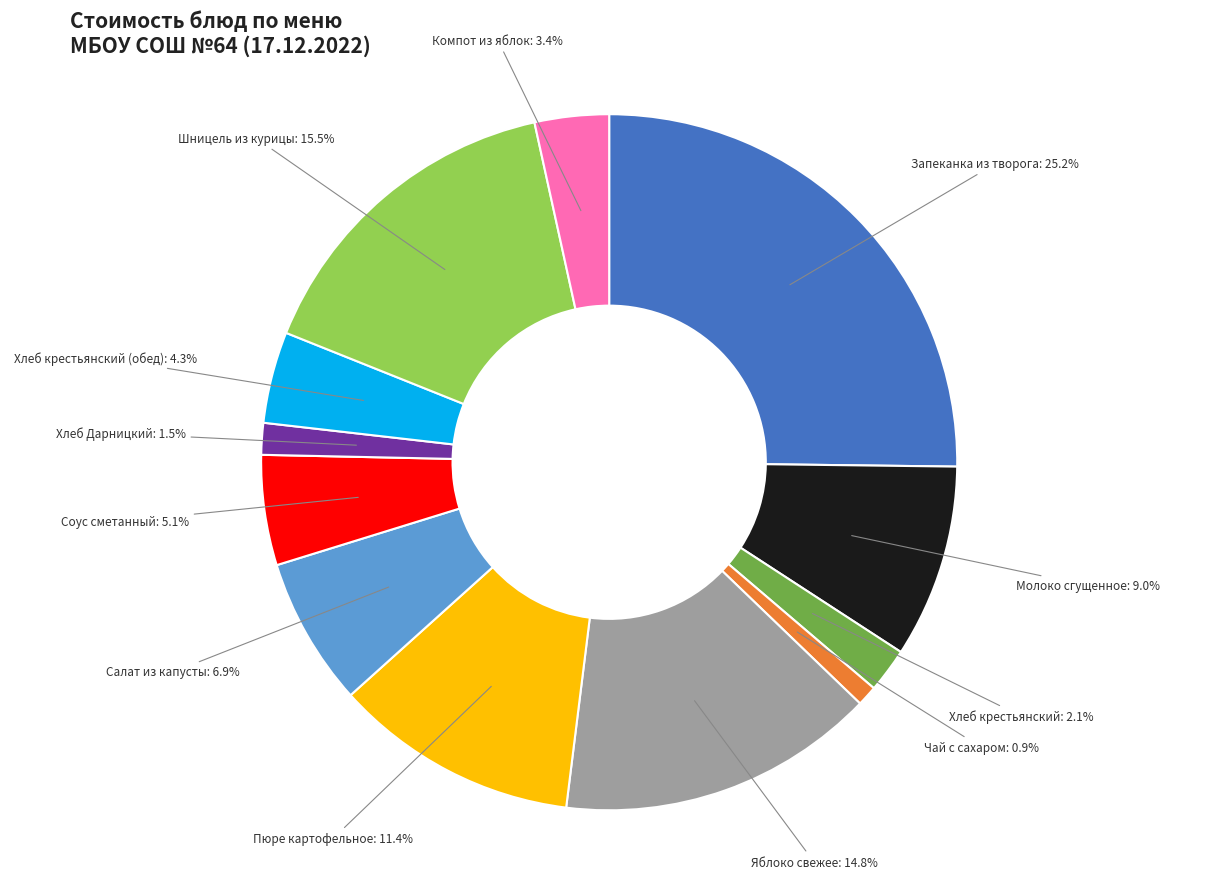

Is there any slice that represents more than half of the pie?

No